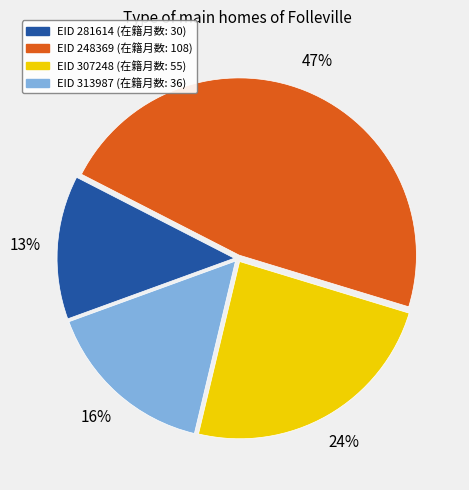

Is there any slice that represents more than half of the pie?

No